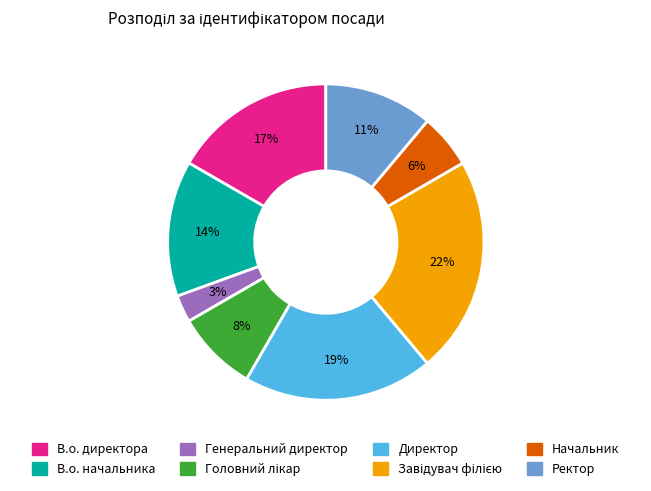

Which category has the smallest portion of the pie?

Генеральний директор